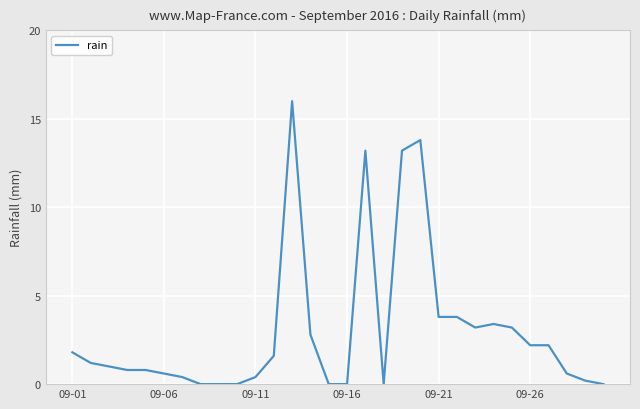

What is the greatest value displayed?

16.0